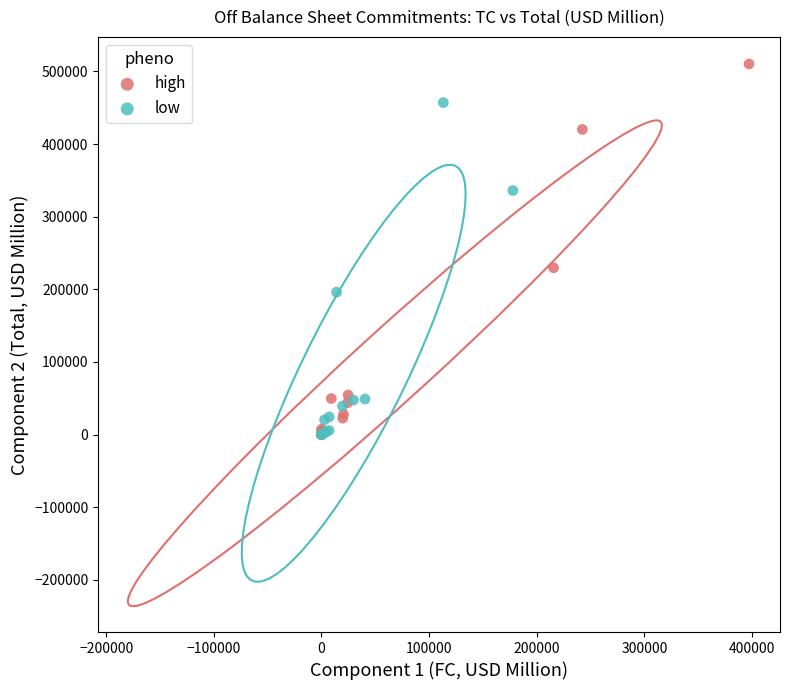

Which series has the largest Y range (max minus min)?

high